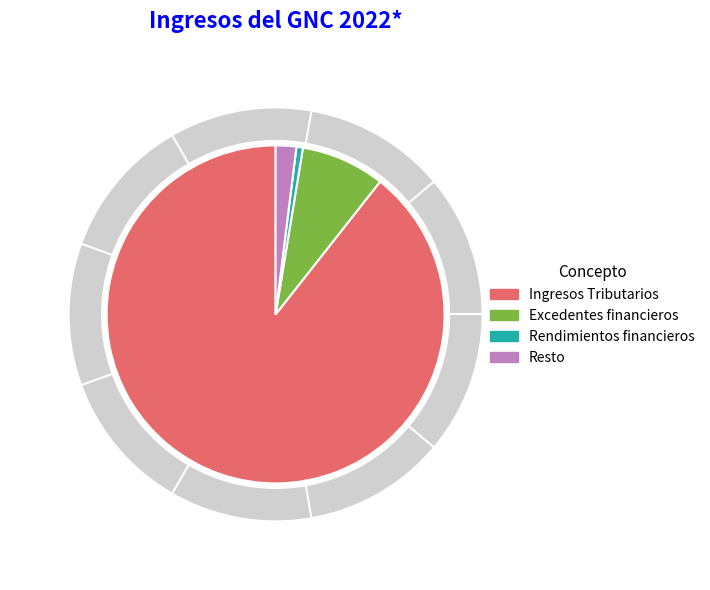

True or false: Ingresos Tributarios accounts for 76% of the total.

False